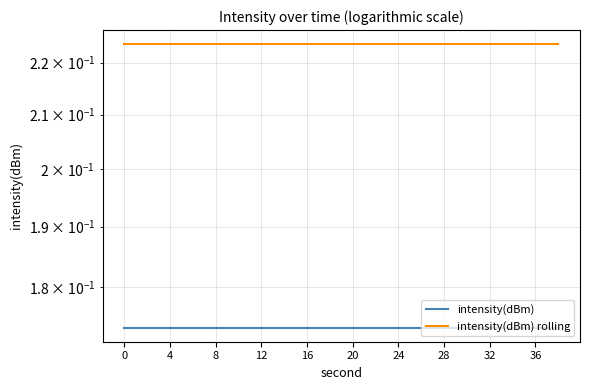

Which has a higher value, 8 or 17?

8